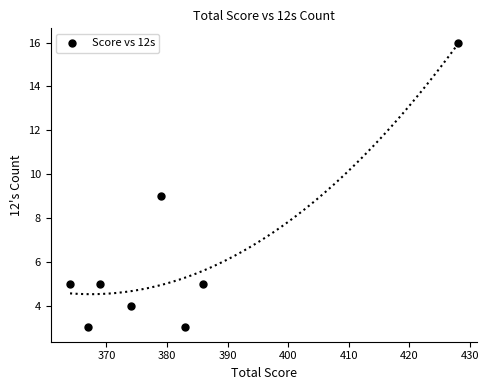

What is the average Y value?

6